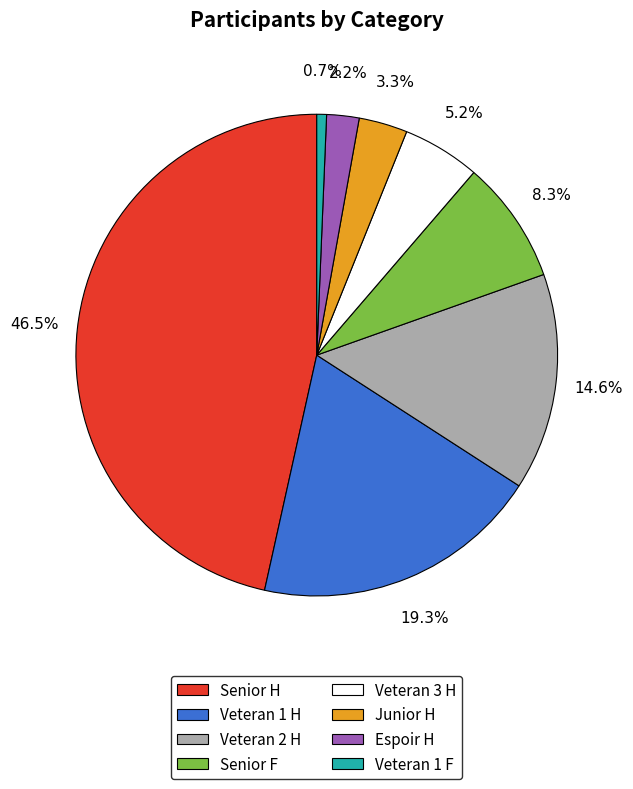

Does any single category account for the majority?

No